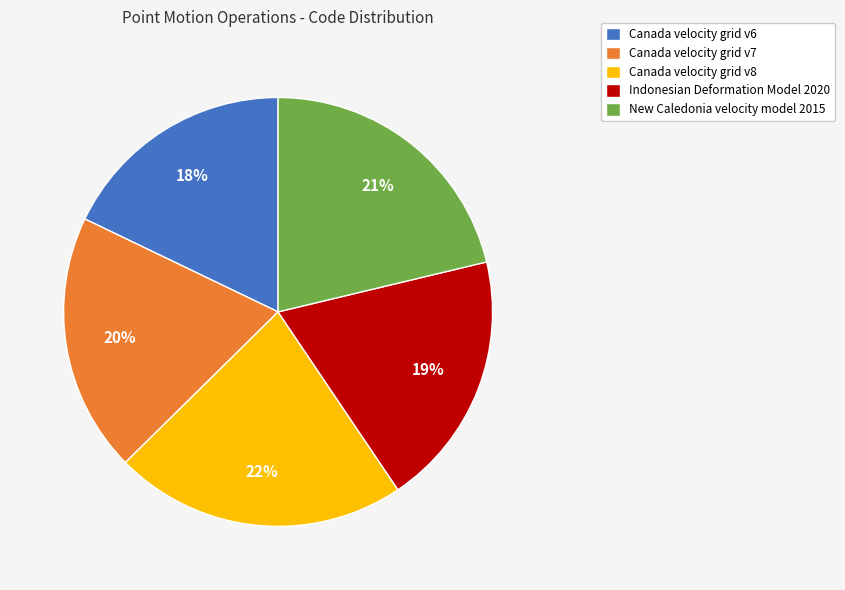

To the nearest percent, what is the average slice percentage?

20%